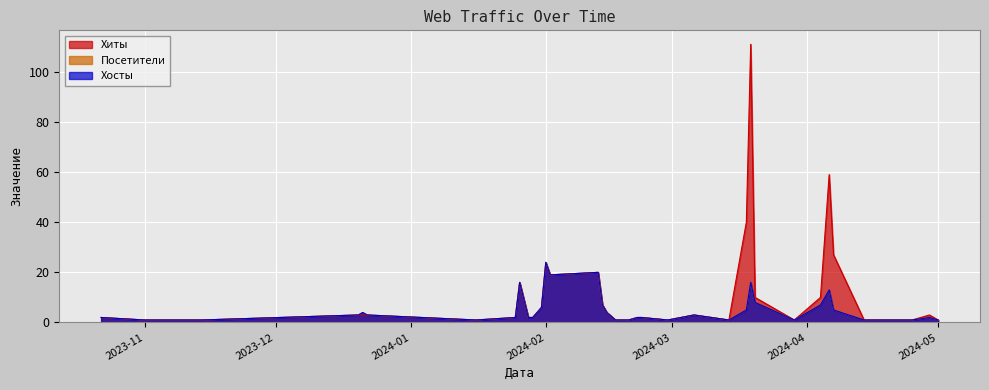

What are all the series names shown in the legend?

Хиты, Хосты, Посетители